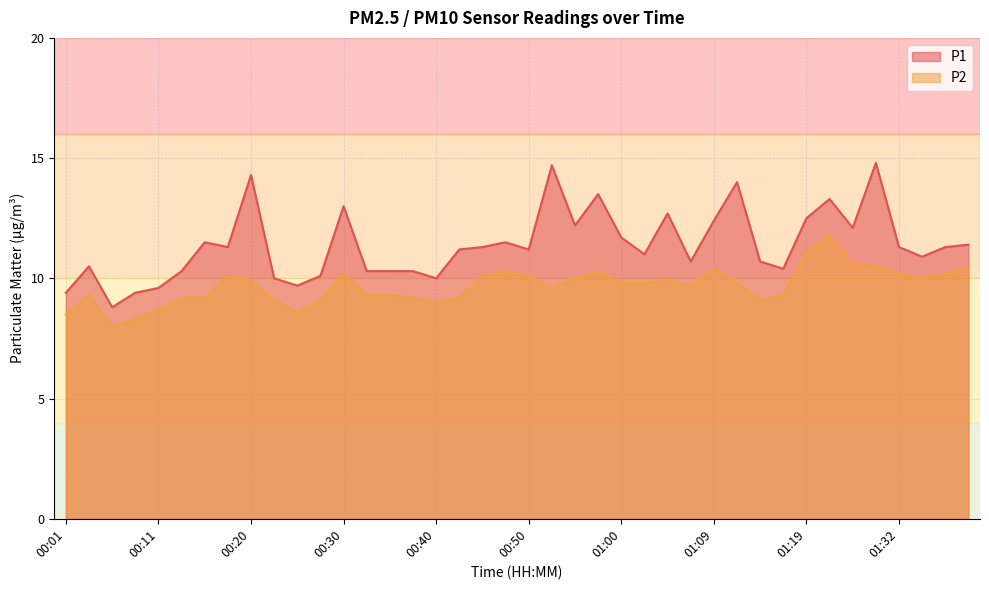

Reading left to right, list all the values displayed in this chart.

P1: 9.4	10.5	8.8	9.4	9.6	10.3	11.5	11.3	14.3	10.0	9.7	10.1	13.0	10.3	10.3	10.3	10.0	11.2	11.3	11.5	11.2	14.7	12.2	13.5	11.7	11.0	12.7	10.7	12.4	14.0	10.7	10.4	12.5	13.3	12.1	14.8	11.3	10.9	11.3	11.4
P2: 8.5	9.3	8.0	8.3	8.7	9.2	9.2	10.1	9.9	9.1	8.6	9.1	10.2	9.3	9.3	9.2	9.0	9.2	10.1	10.3	10.1	9.6	10.0	10.3	9.8	9.8	9.9	9.7	10.4	9.8	9.1	9.3	11.1	11.8	10.6	10.5	10.2	10.0	10.2	10.4